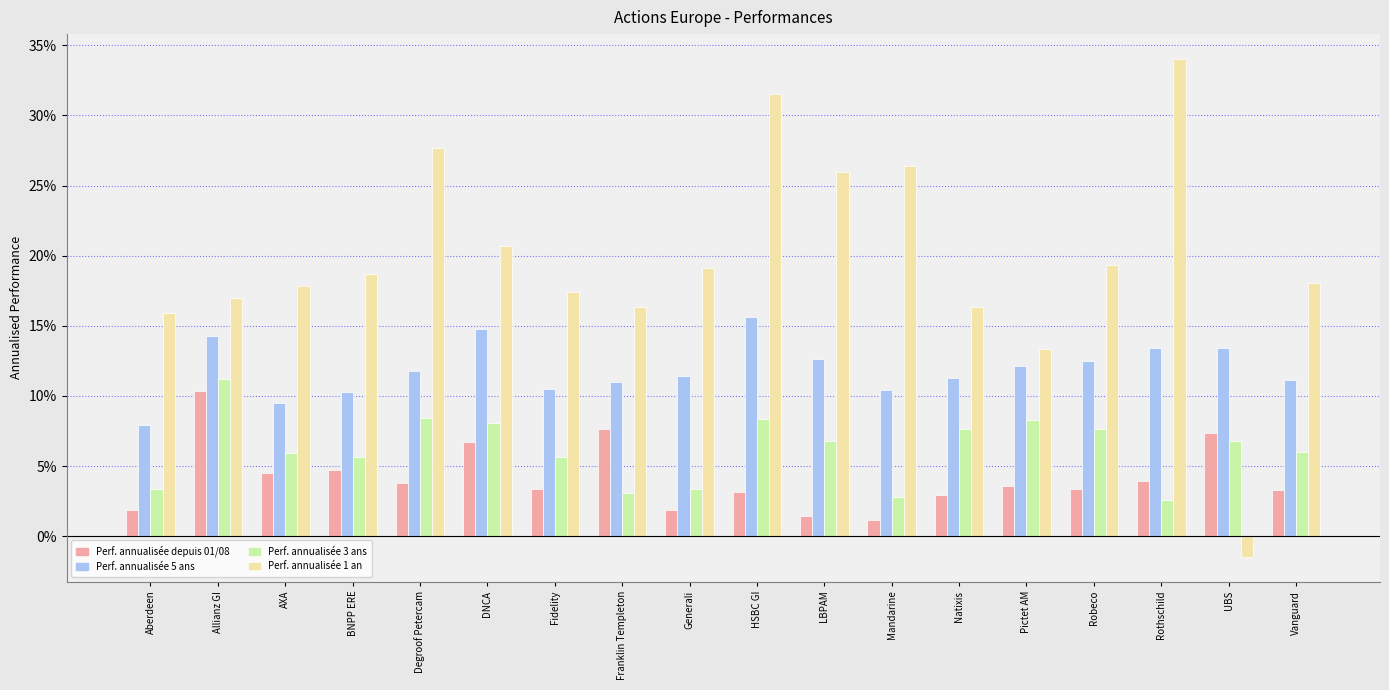

The Perf. annualisée 5 ans series shows 0.1 at Aberdeen. True or false?

True